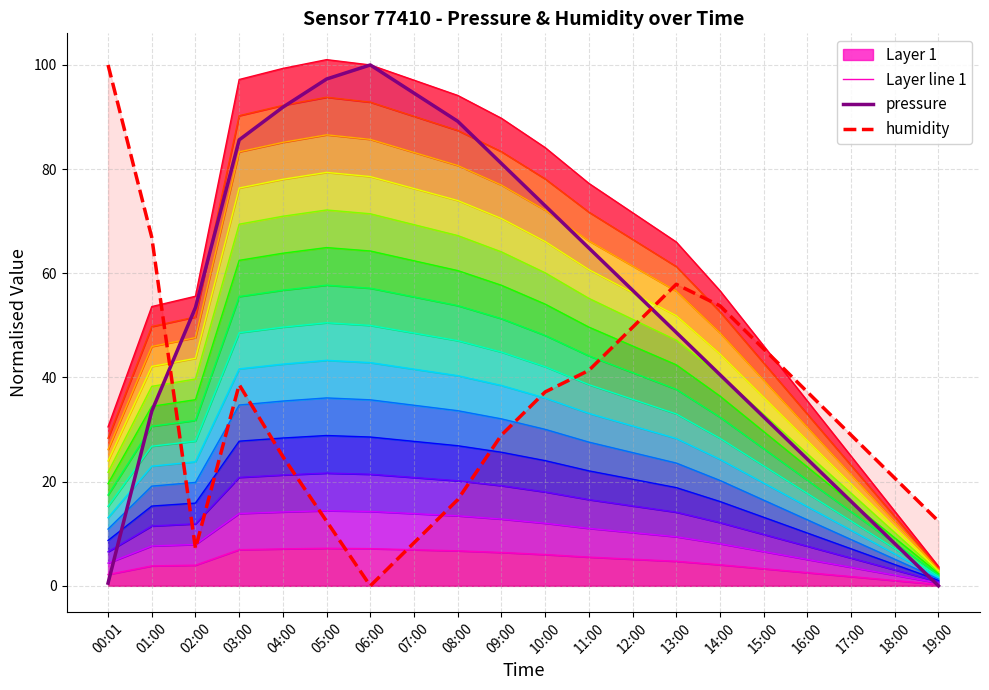

Reading right to left, transcribe all the data shown in this chart.

Layer line 1: 0.3	1.0	1.8	2.5	3.3	4.0	4.7	5.1	5.5	6.0	6.4	6.7	6.9	7.1	7.2	7.1	6.9	4.0	3.8	2.2
pressure: 0.0	8.1	16.2	24.3	32.4	40.5	48.6	56.8	64.9	73.0	81.1	89.2	94.6	100.0	97.3	91.9	85.6	53.4	33.5	0.5
humidity: 12.4	20.7	28.9	37.2	45.5	53.8	57.9	49.6	41.4	37.2	28.9	16.5	8.3	0.0	12.4	24.8	38.6	7.2	66.9	100.0